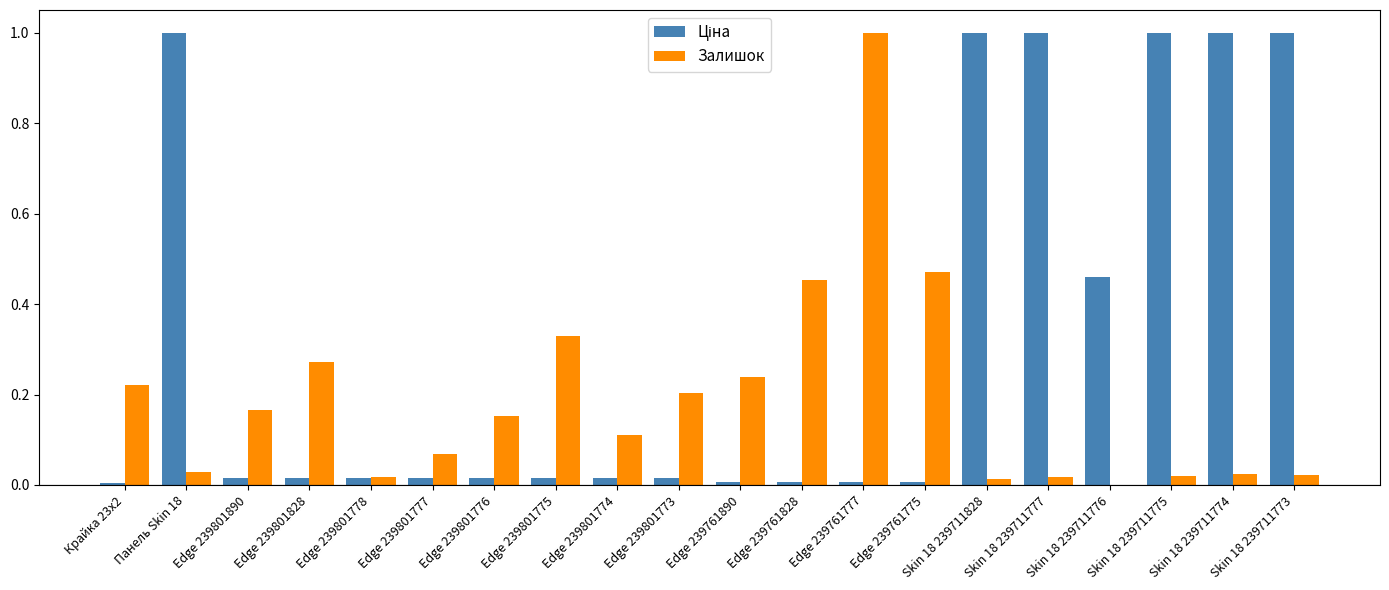

What is the sum of all Залишок values?

3.8